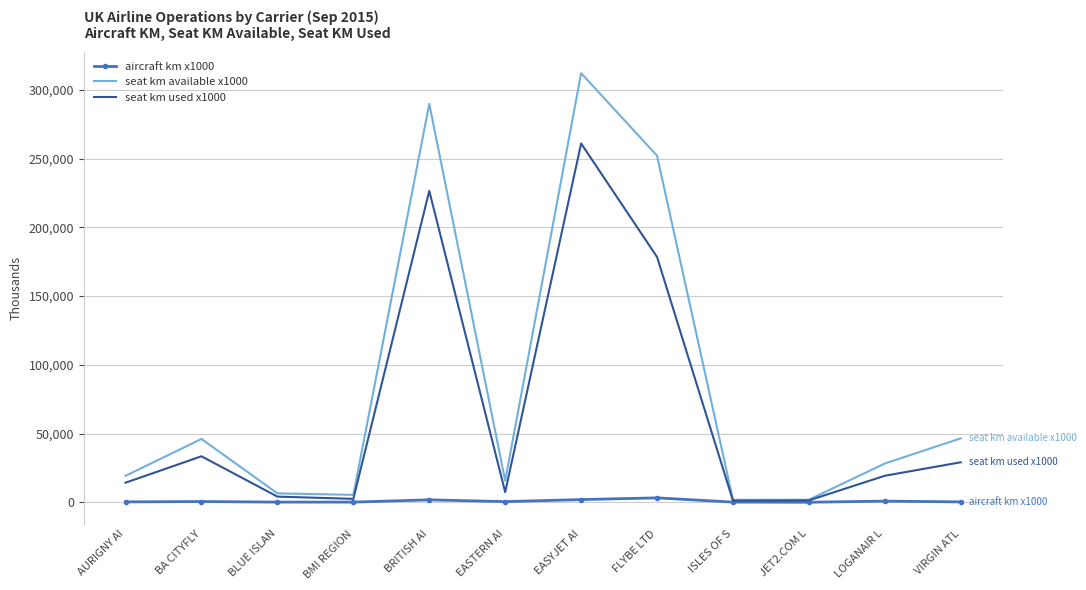

List the series in order of their overall mean, lowest first.

aircraft km x1000, seat km used x1000, seat km available x1000